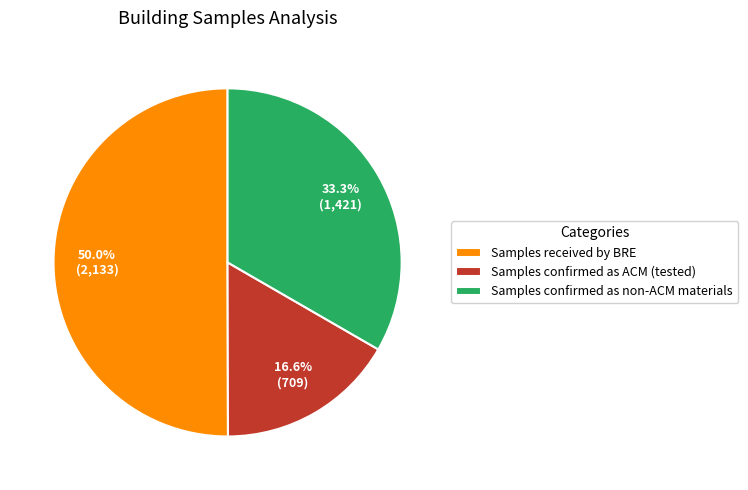

True or false: Samples confirmed as ACM (tested) accounts for 2% of the total.

False